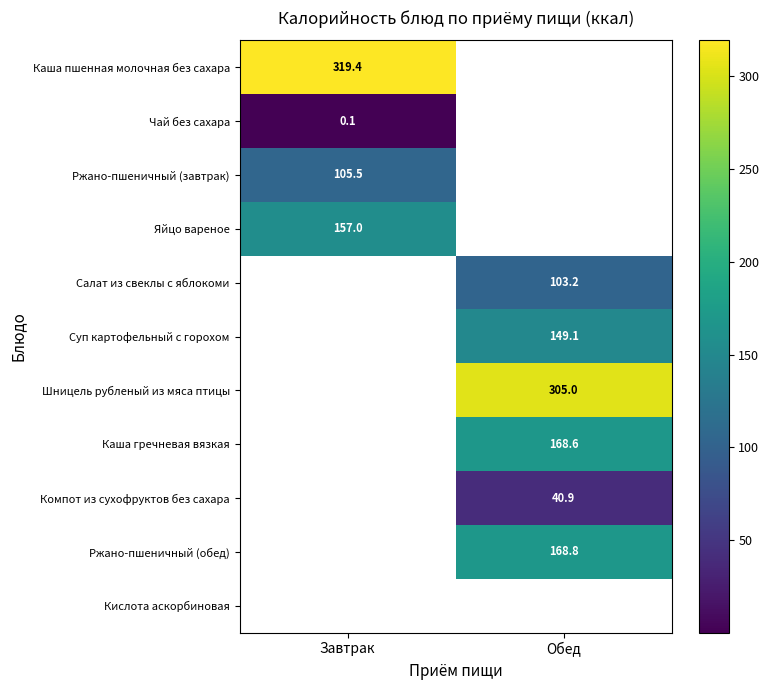

Is the value of Яйцо вареное at Завтрак greater than the value of Ржано-пшеничный (завтрак) at Завтрак?

Yes